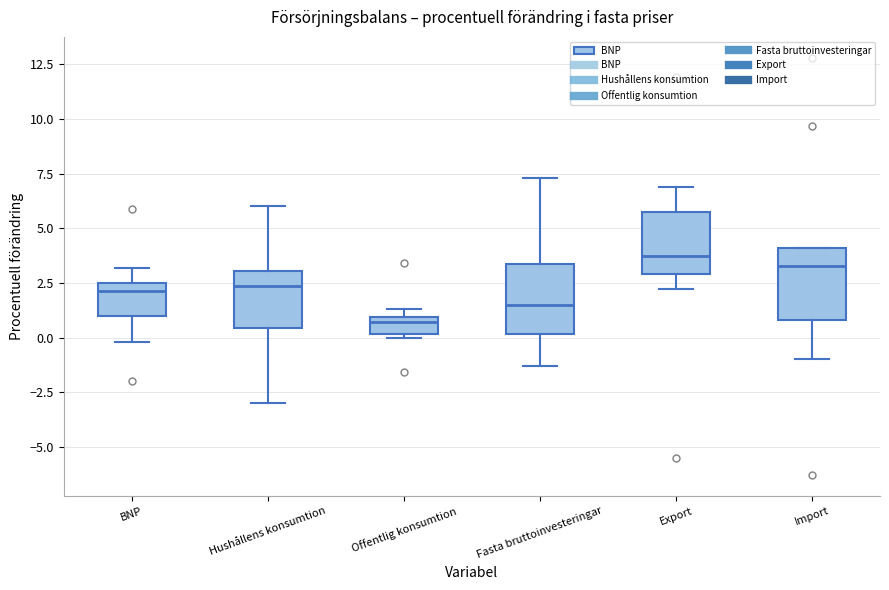

Reading left to right, transcribe this box plot: for each box, give where its median line is, the range the box spans, and where its two whiskers end, as read against the y-axis. The values are not printed on the chart, so give them approximately, as read against the axis.

BNP: median 2.0, box 1.0 to 2.5, whiskers 0.0 to 3.0
Hushållens konsumtion: median 2.5, box 0.5 to 3.0, whiskers -3.0 to 6.0
Offentlig konsumtion: median 0.5, box 0.0 to 1.0, whiskers 0.0 (just below the box's lower edge) to 1.5
Fasta bruttoinvesteringar: median 1.5, box 0.0 to 3.5, whiskers -1.5 to 7.5
Export: median 4.0, box 3.0 to 6.0, whiskers 2.0 to 7.0
Import: median 3.5, box 1.0 to 4.0, whiskers -1.0 to 4.0